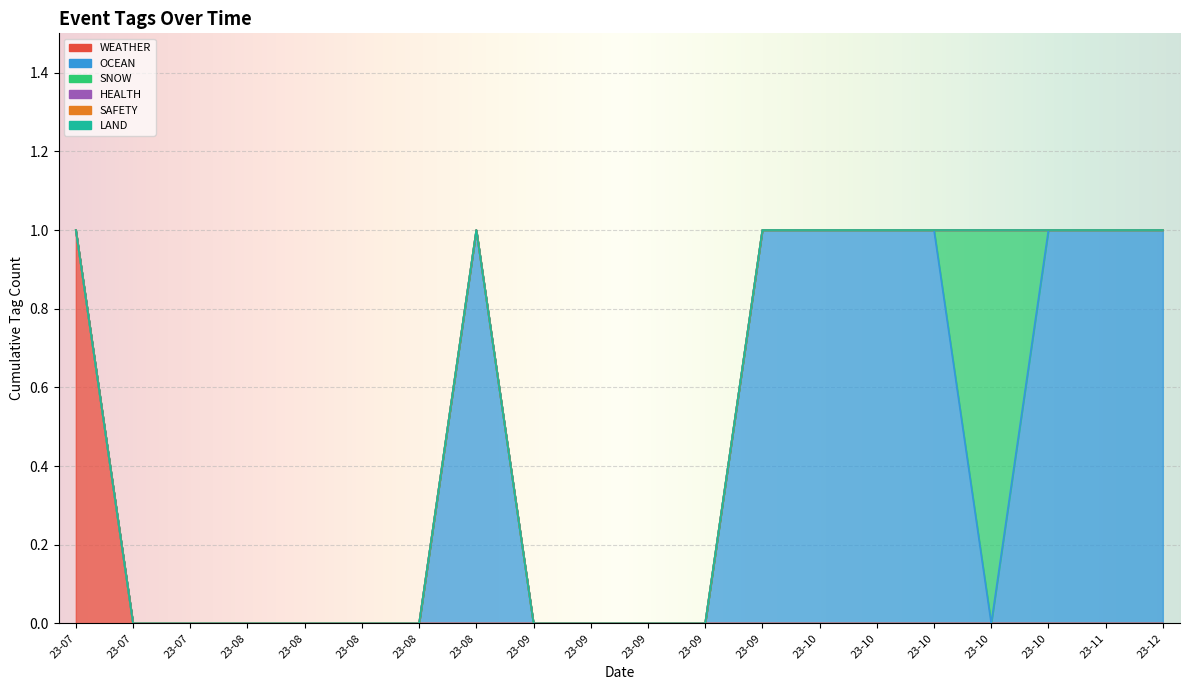

List the labels in order of SNOW value, largest first.

2023-10-21, 2023-07-20, 2023-07-24, 2023-07-31, 2023-08-03, 2023-08-08, 2023-08-11, 2023-08-16, 2023-08-28, 2023-09-05, 2023-09-13, 2023-09-14, 2023-09-17, 2023-09-21, 2023-10-02, 2023-10-06, 2023-10-13, 2023-10-23, 2023-11-03, 2023-12-08